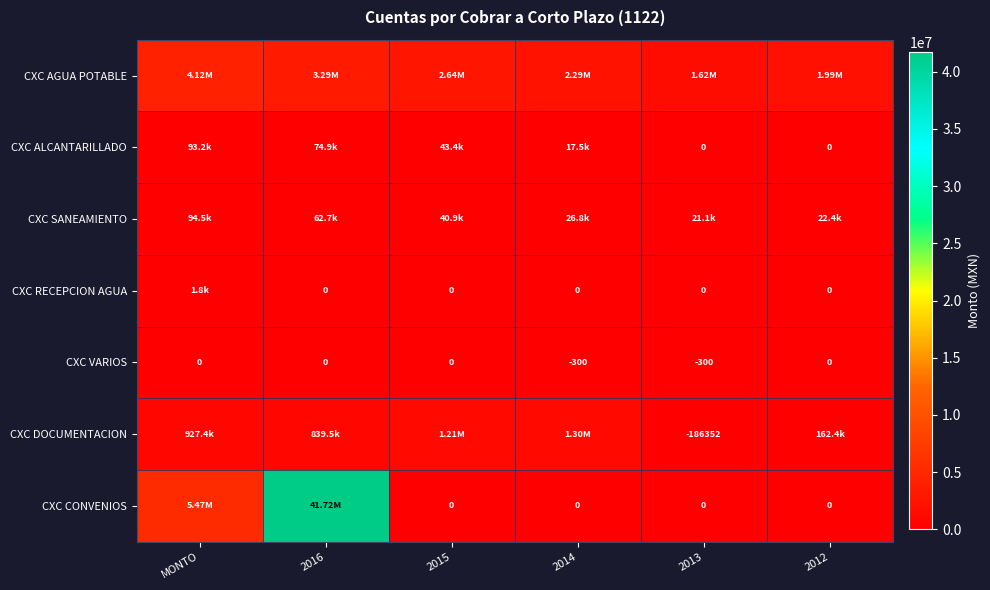

List the labels in order of CXC ALCANTARILLADO value, smallest first.

2013, 2012, 2014, 2015, 2016, MONTO